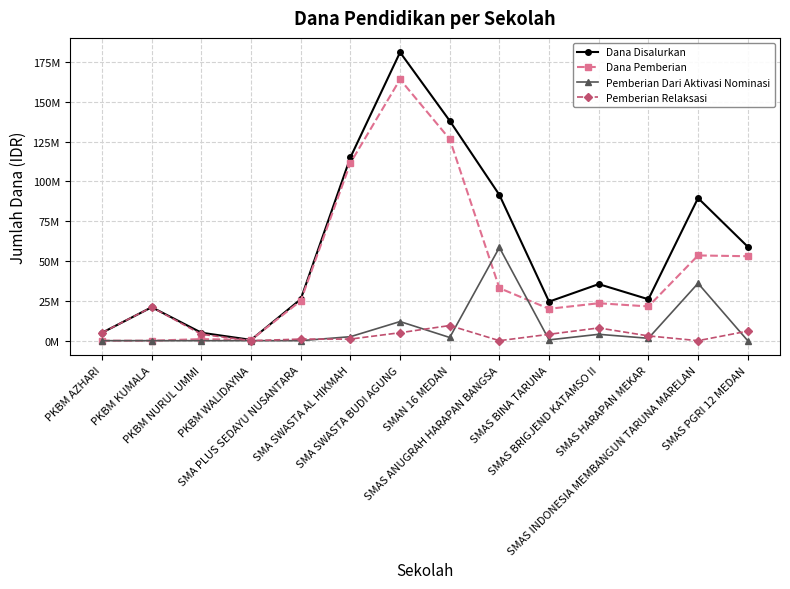

What is the maximum value for Dana Disalurkan?

181000000